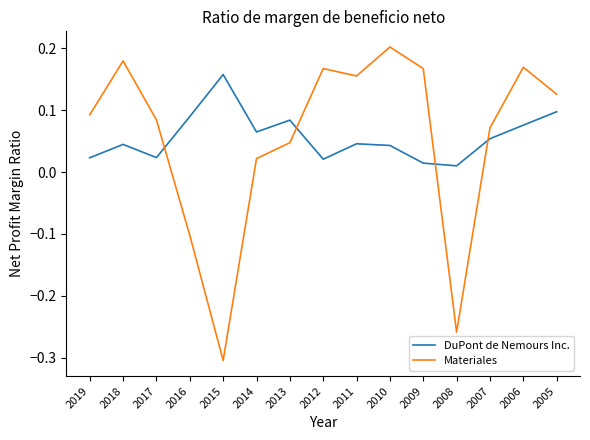

The Materiales series shows 0.1 at 2017. True or false?

True